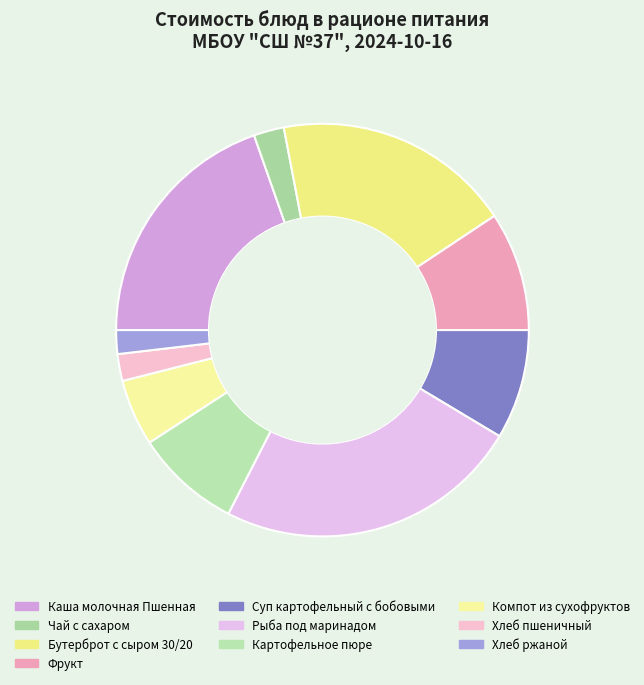

How many segments does this pie chart have?

10